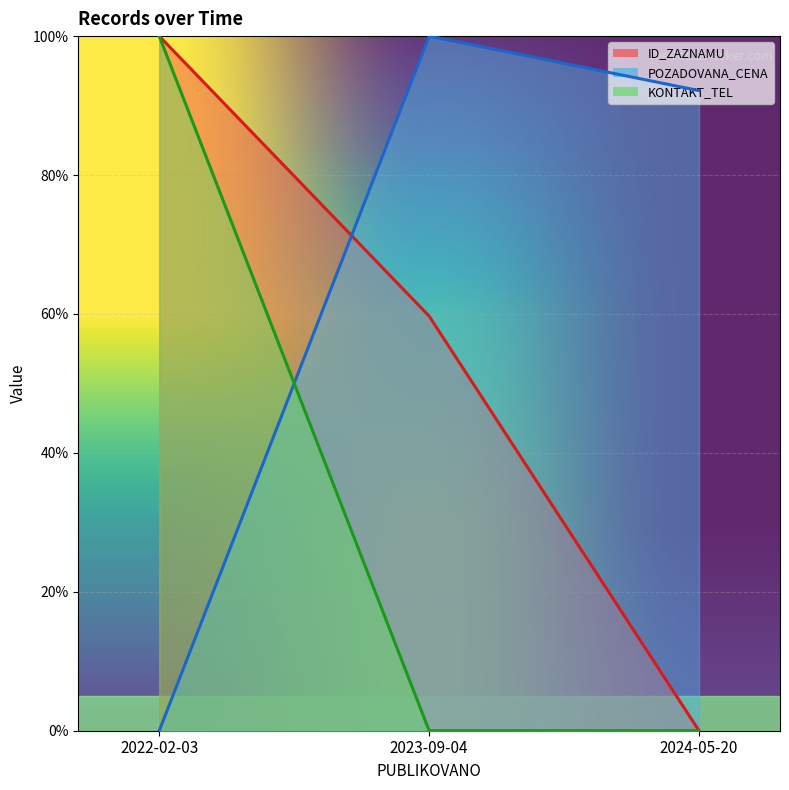

The KONTAKT_TEL series shows 0.0 at 2023-09-04. True or false?

True